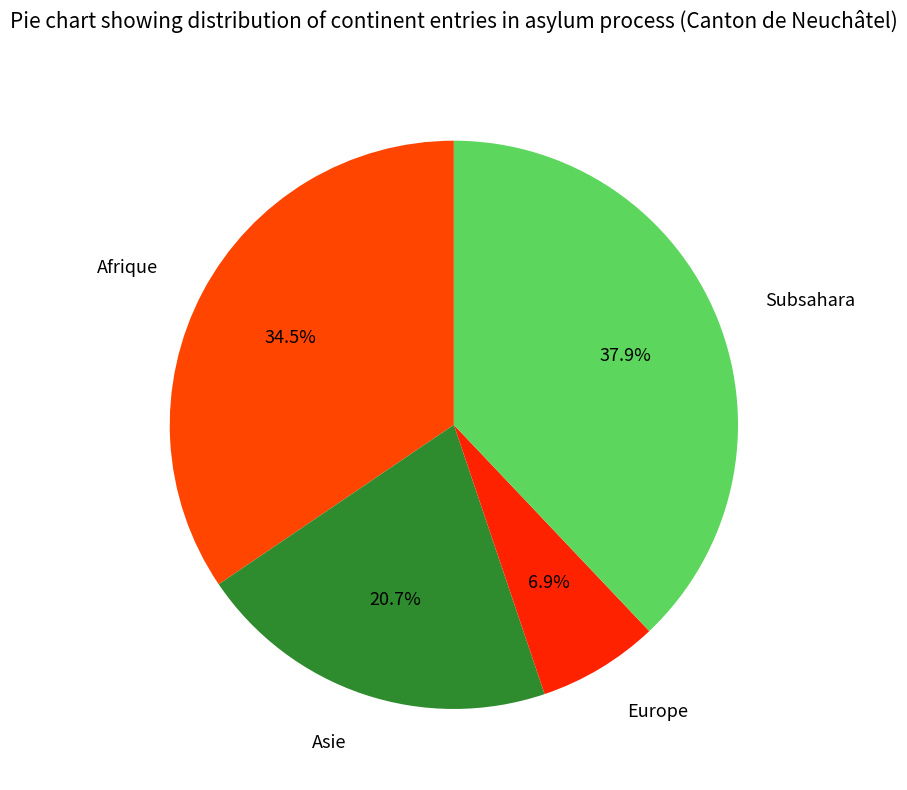

Is the sum of Asie and Subsahara greater than half?

Yes